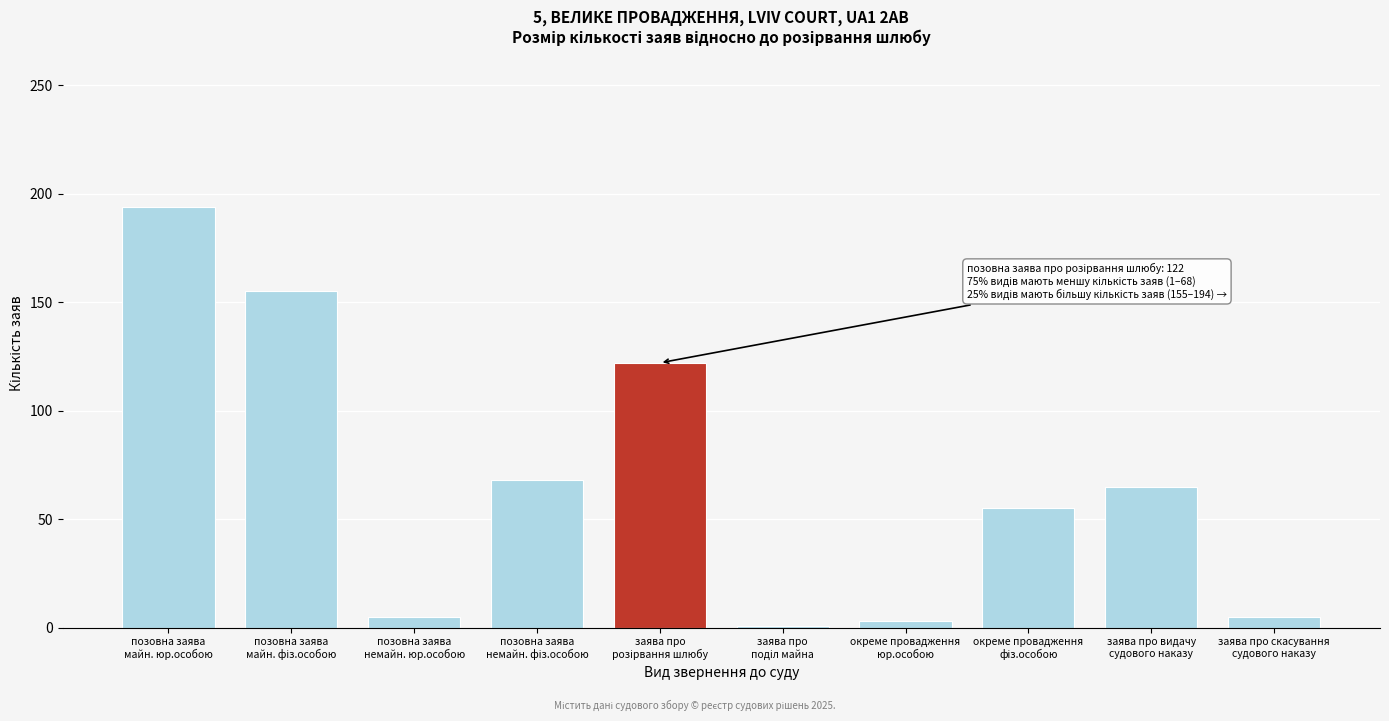

Reading left to right, transcribe all the data shown in this chart.

194	155	5	68	122	1	3	55	65	5